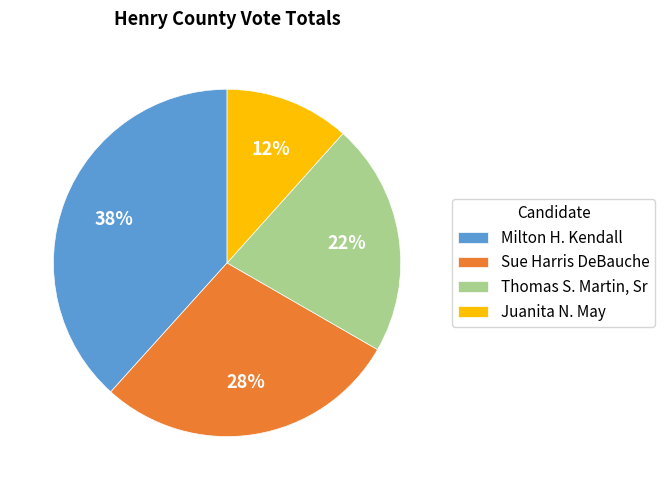

To the nearest percent, what is the combined percentage of Juanita N. May and Sue Harris DeBauche?

40%